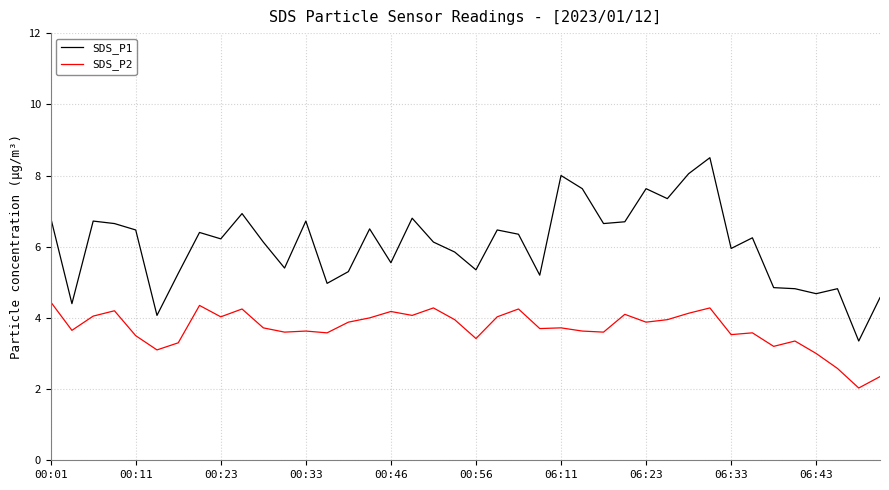

List the series in order of their overall mean, highest first.

SDS_P1, SDS_P2